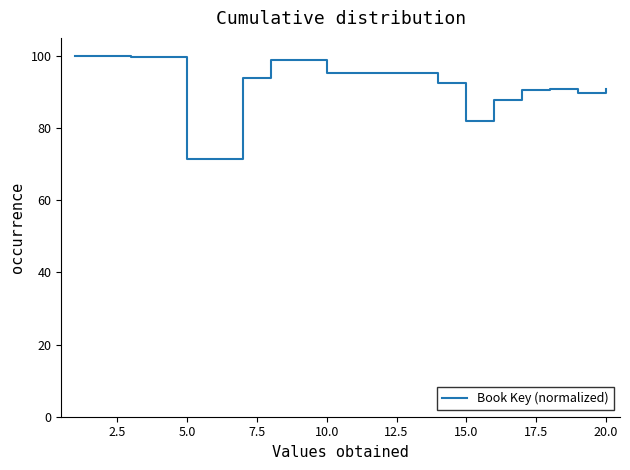

What is the maximum value shown in the chart?

100.0